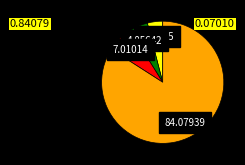

Is there a majority slice in this chart?

Yes